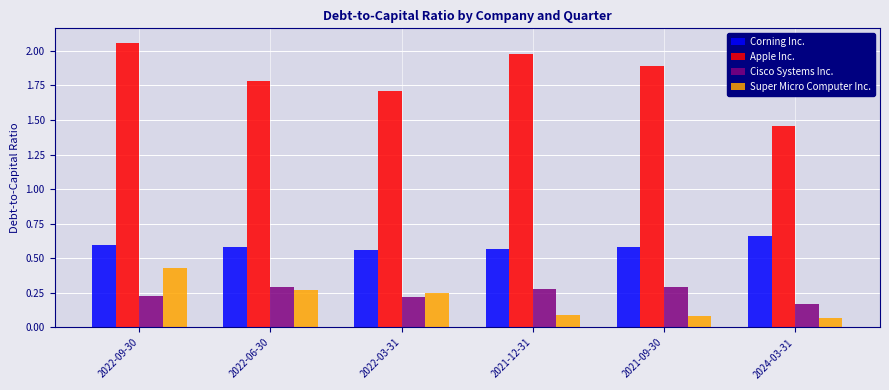

What is the sum of all Apple Inc. values?

10.9